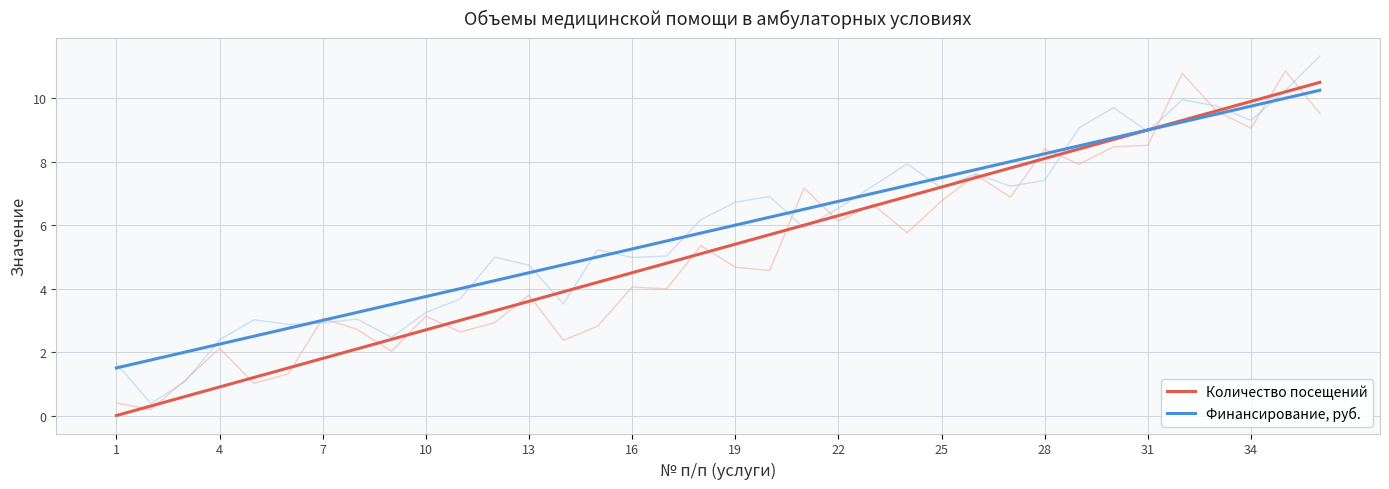

Rank the series by their maximum value, from lowest to highest.

Финансирование, руб., Количество посещений